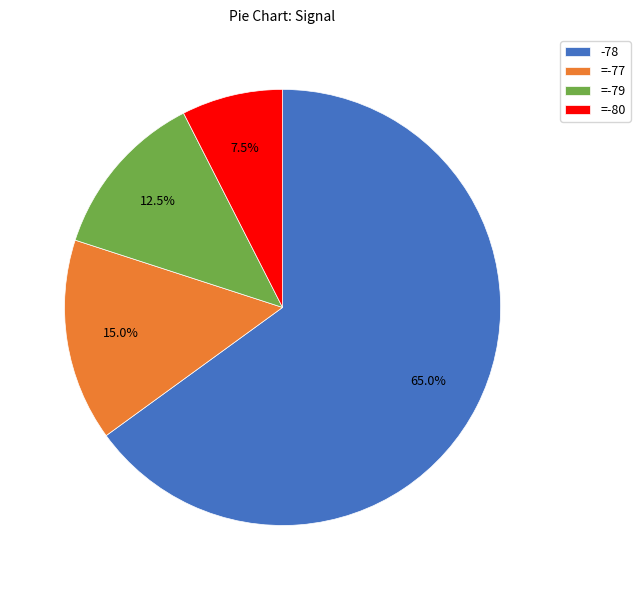

Approximately how many times larger is the value at -78 compared to =-80?

8.7